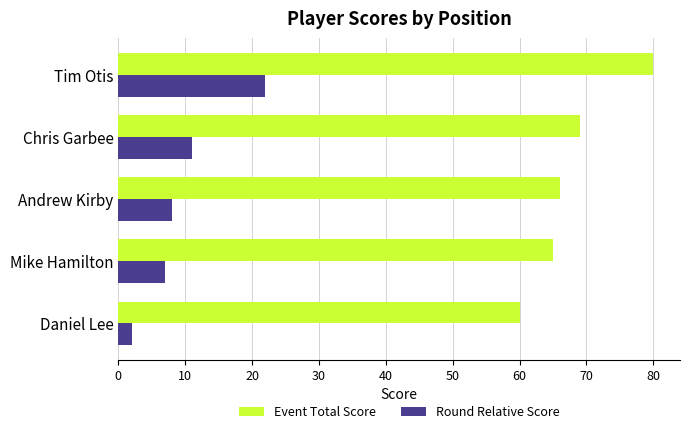

List the series in order of their overall mean, lowest first.

Round Relative Score, Event Total Score